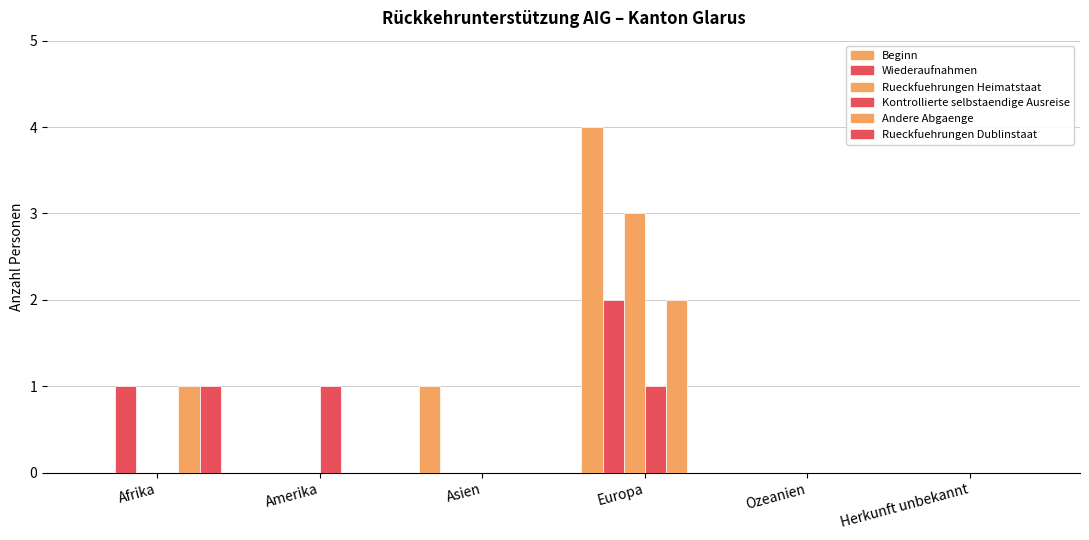

How many series are shown in this chart?

6